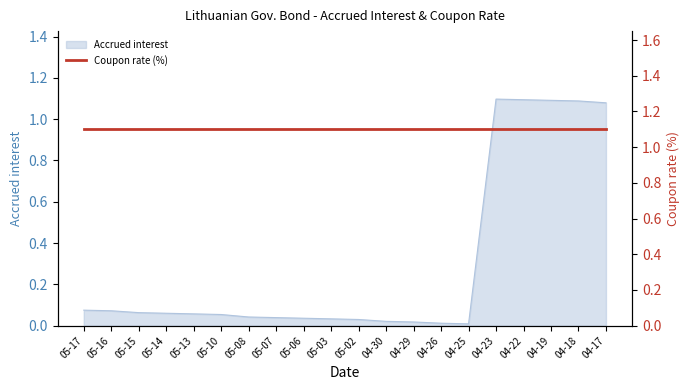

The Accrued interest series shows 0.1 at 05-06. True or false?

False